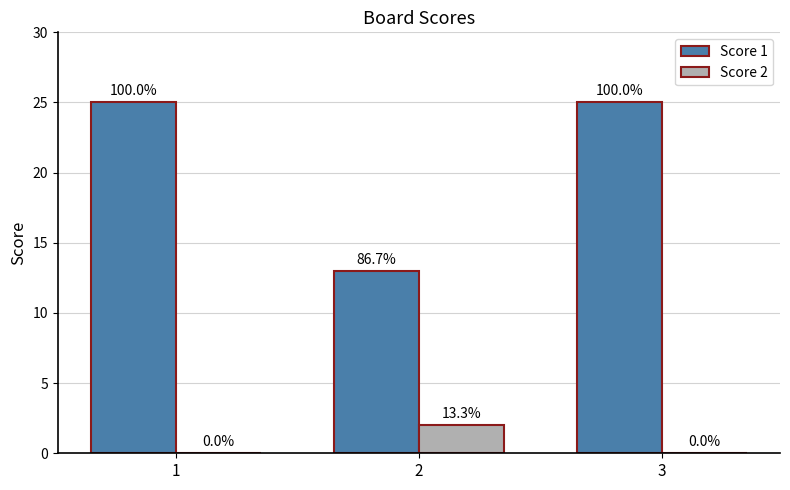

True or false: Score 2 has a value of 2 at 2.

True